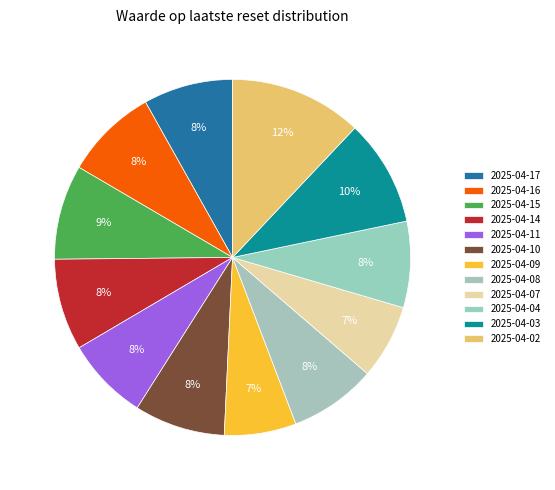

Combined, what portion of the pie is 2025-04-04 and 2025-04-15?

16.4%